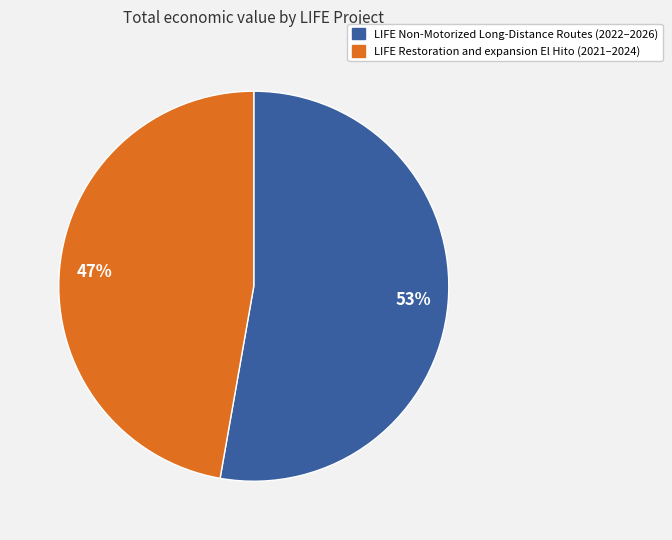

Count the number of slices in the pie.

2